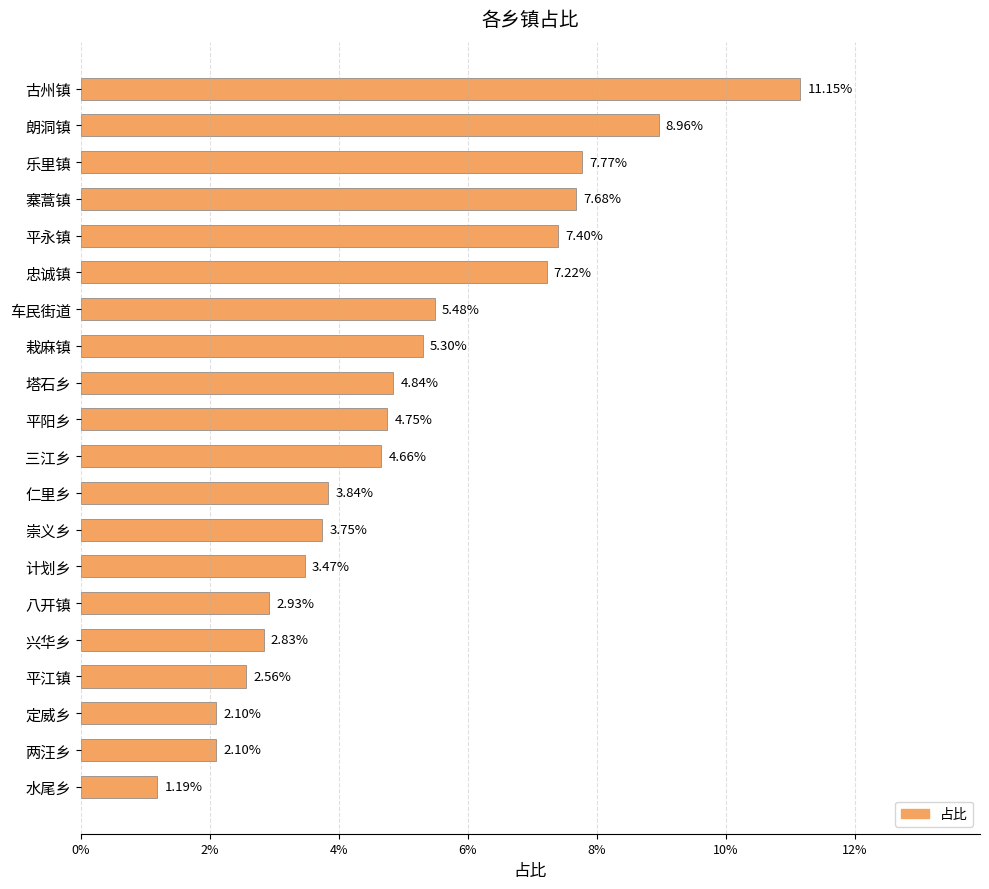

Does the chart contain stacked bars?

No